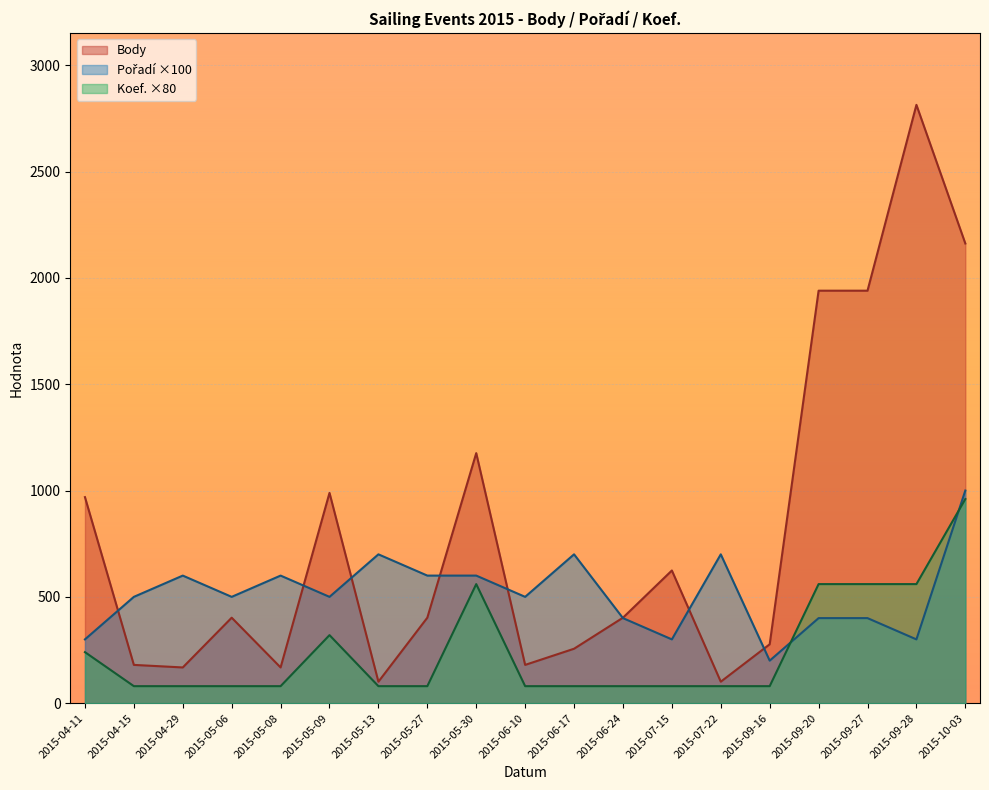

Count the number of data series in this chart.

3